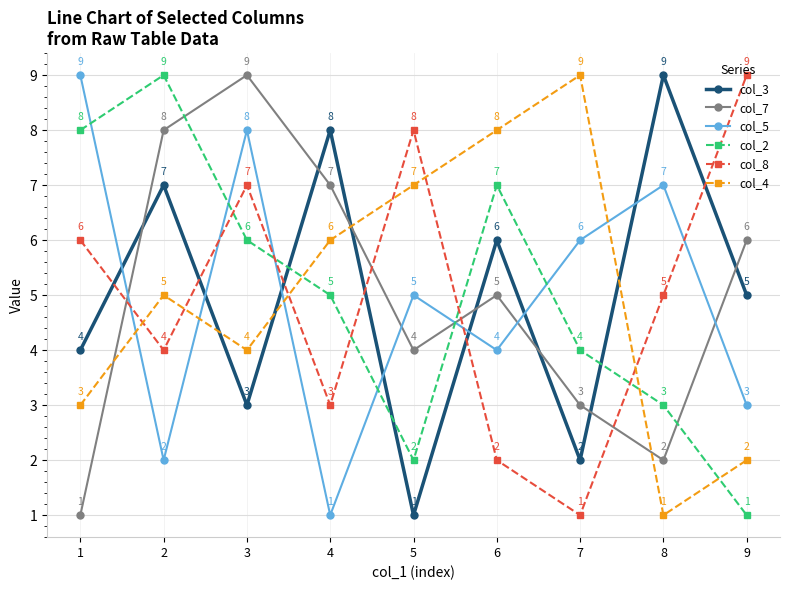

What are all the series names shown in the legend?

col_3, col_7, col_5, col_2, col_8, col_4